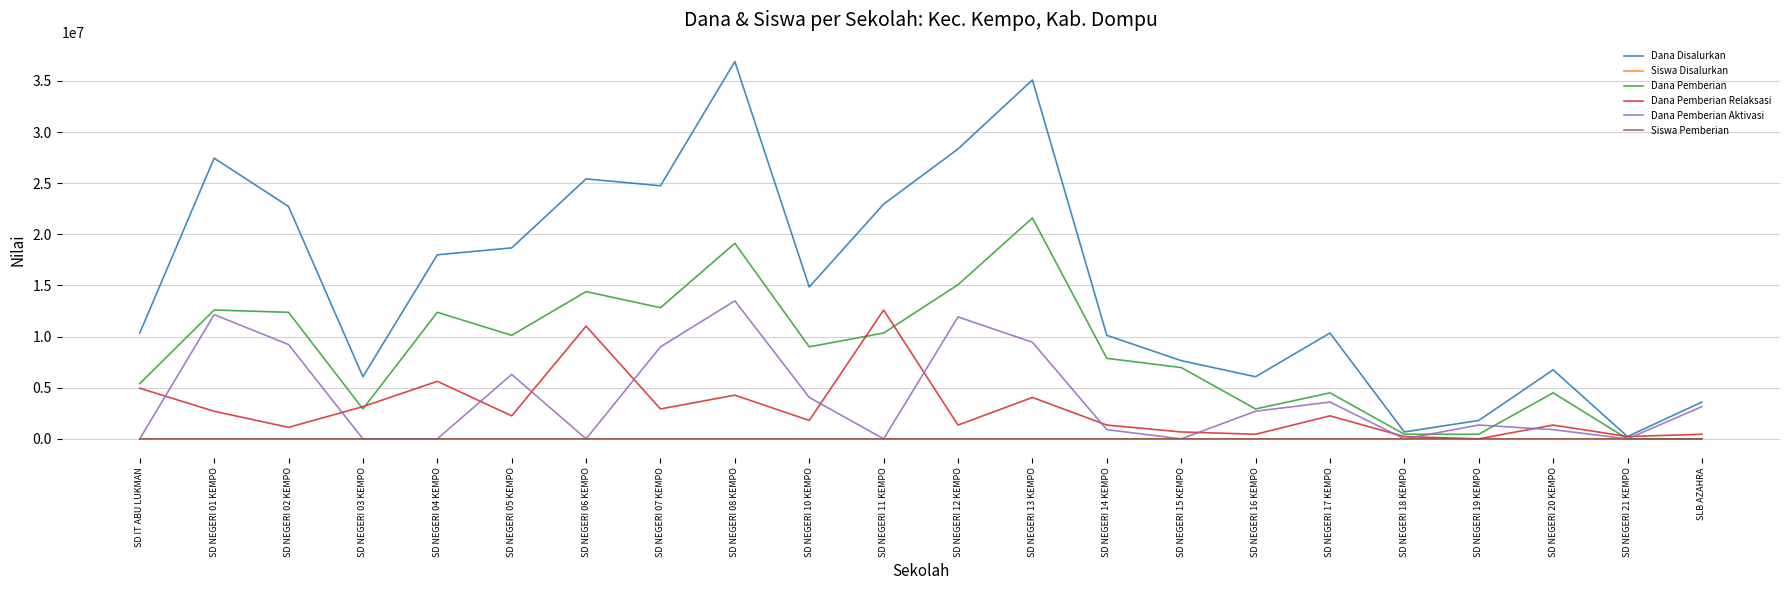

Which category has the highest value across all series?

SD NEGERI 08 KEMPO